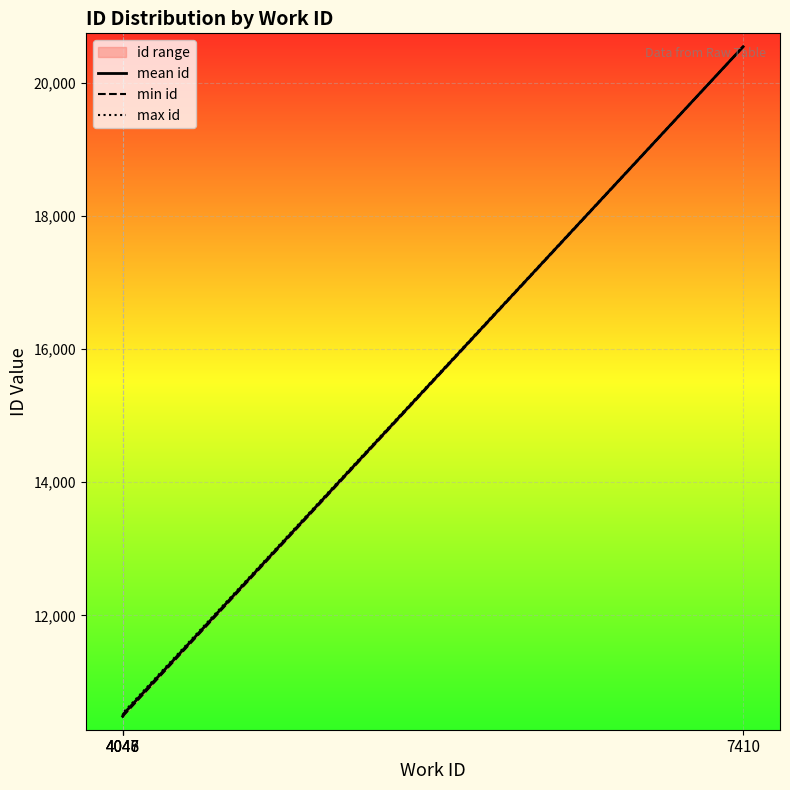

True or false: min id has more than 0 interior local peaks.

False